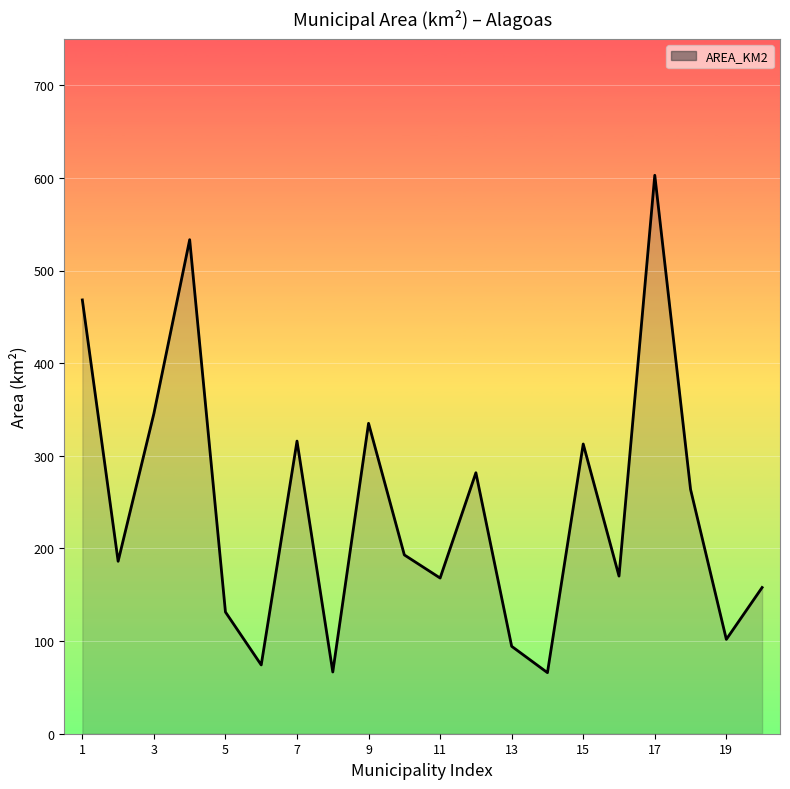

True or false: the data shows 127.5 at 19.

False